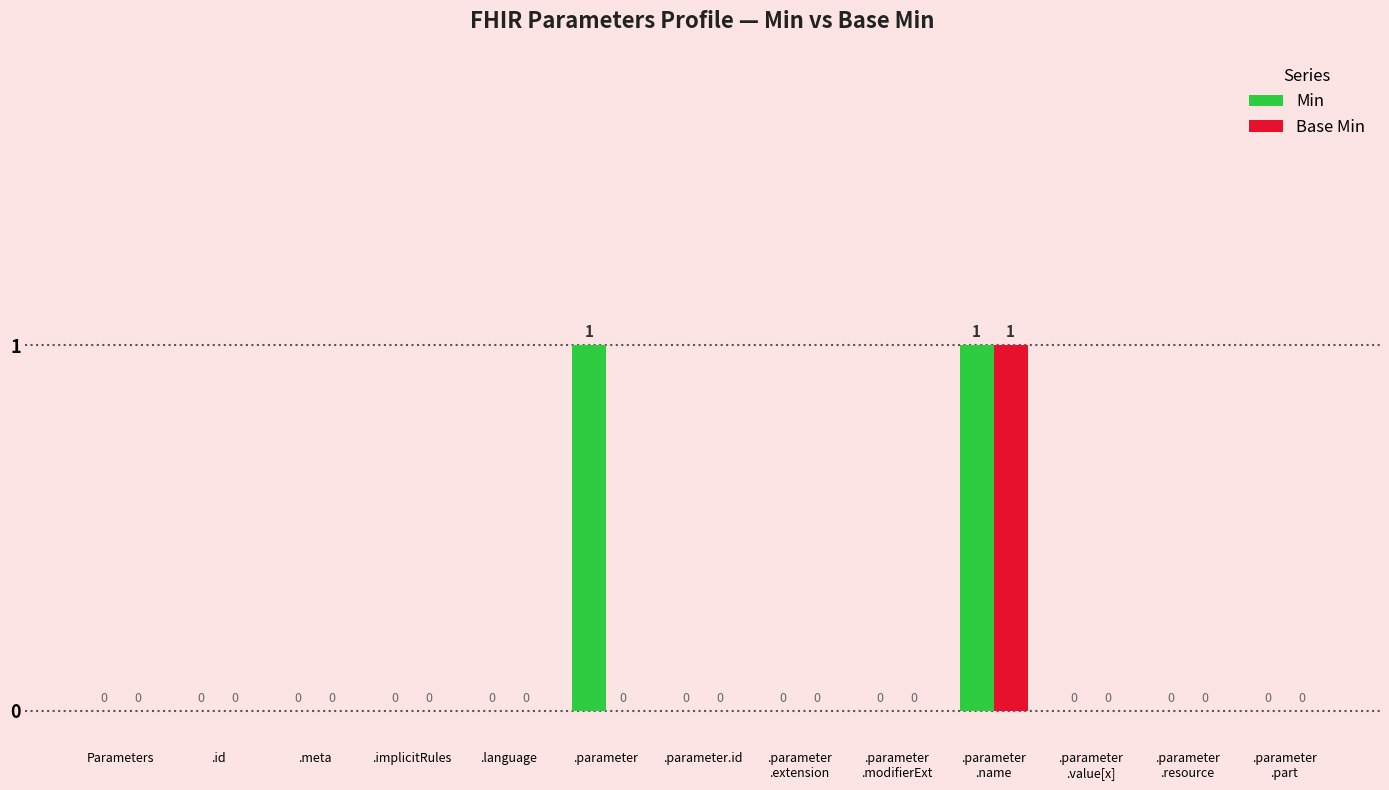

True or false: Base Min has a value of 0 at .parameter
.extension.

True